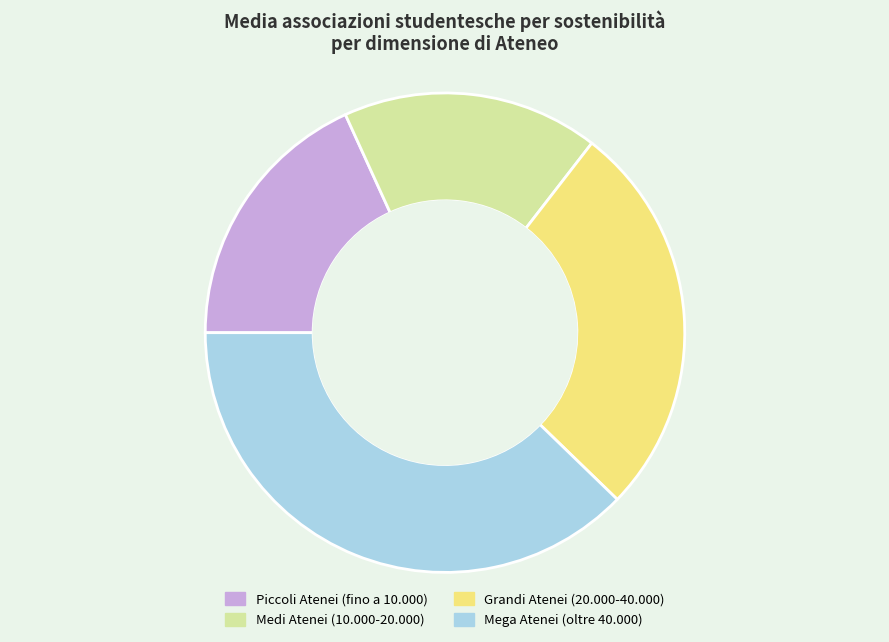

Which category has the biggest portion of the pie?

Mega Atenei (oltre 40.000)